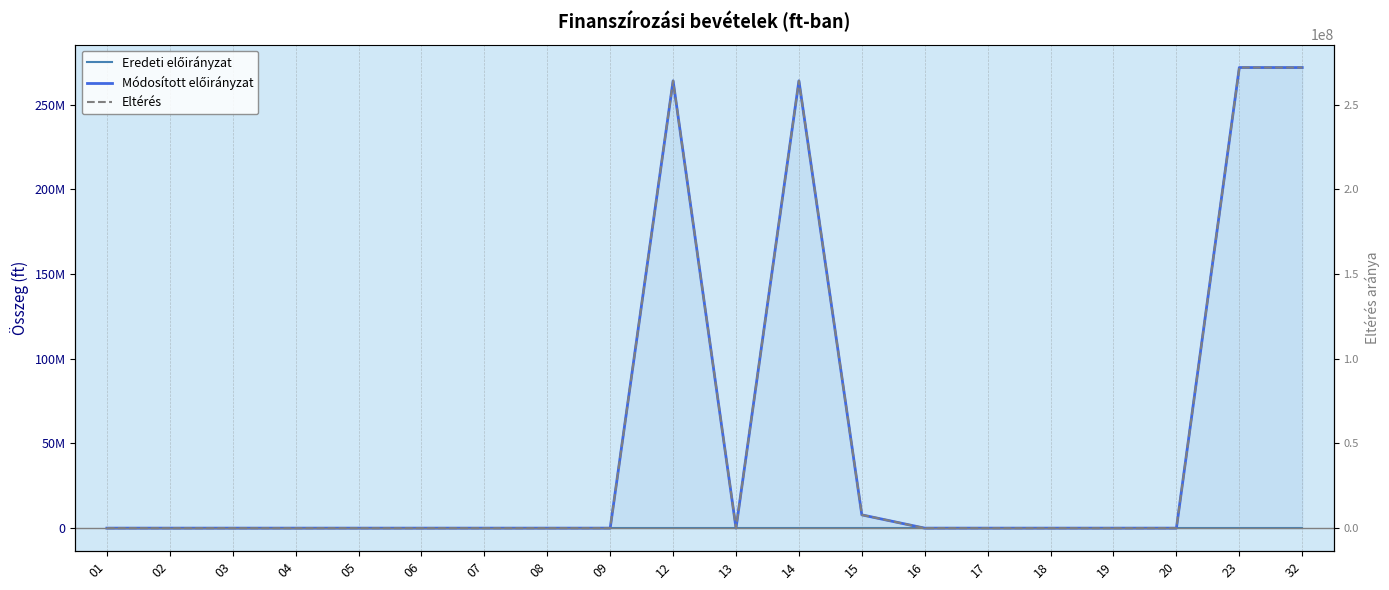

Which series has the largest total across all categories?

Módosított előirányzat